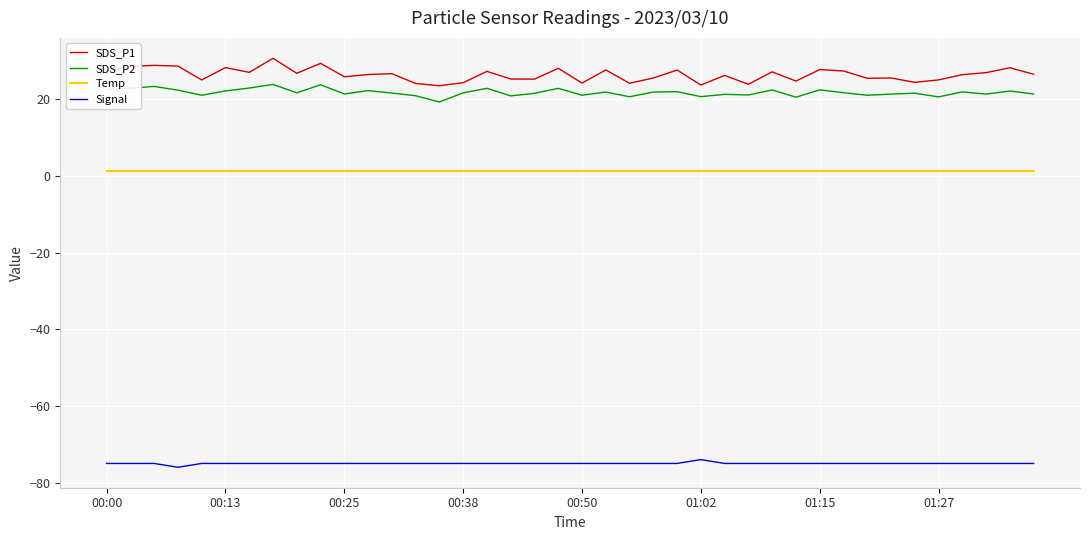

What is the maximum value for Signal?

-74.0